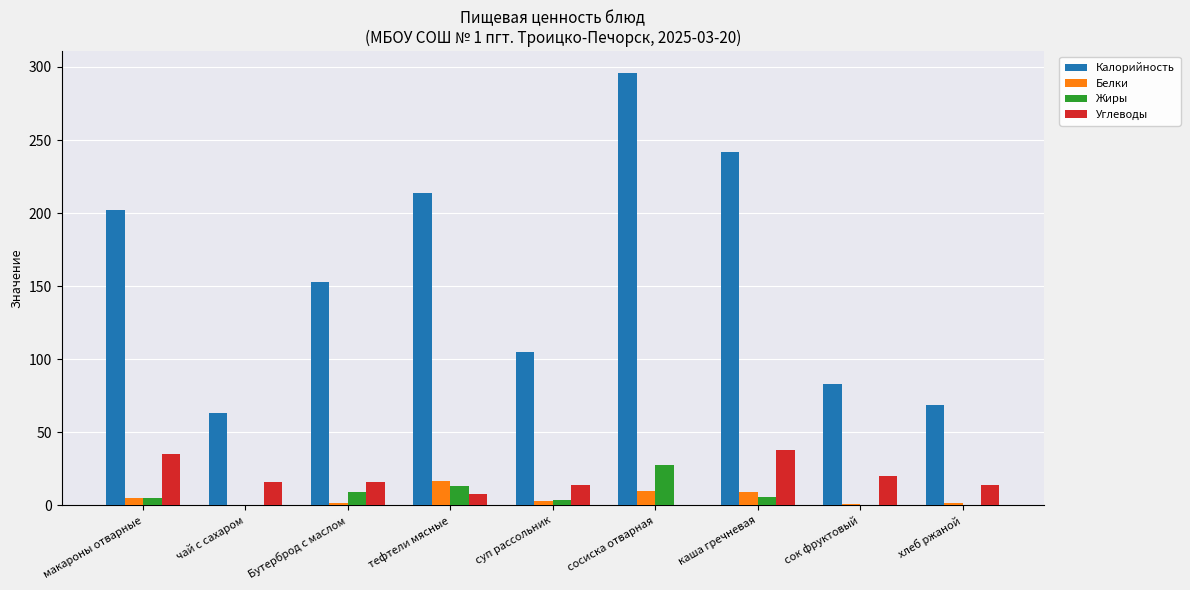

What is the sum of all Белки values?

49